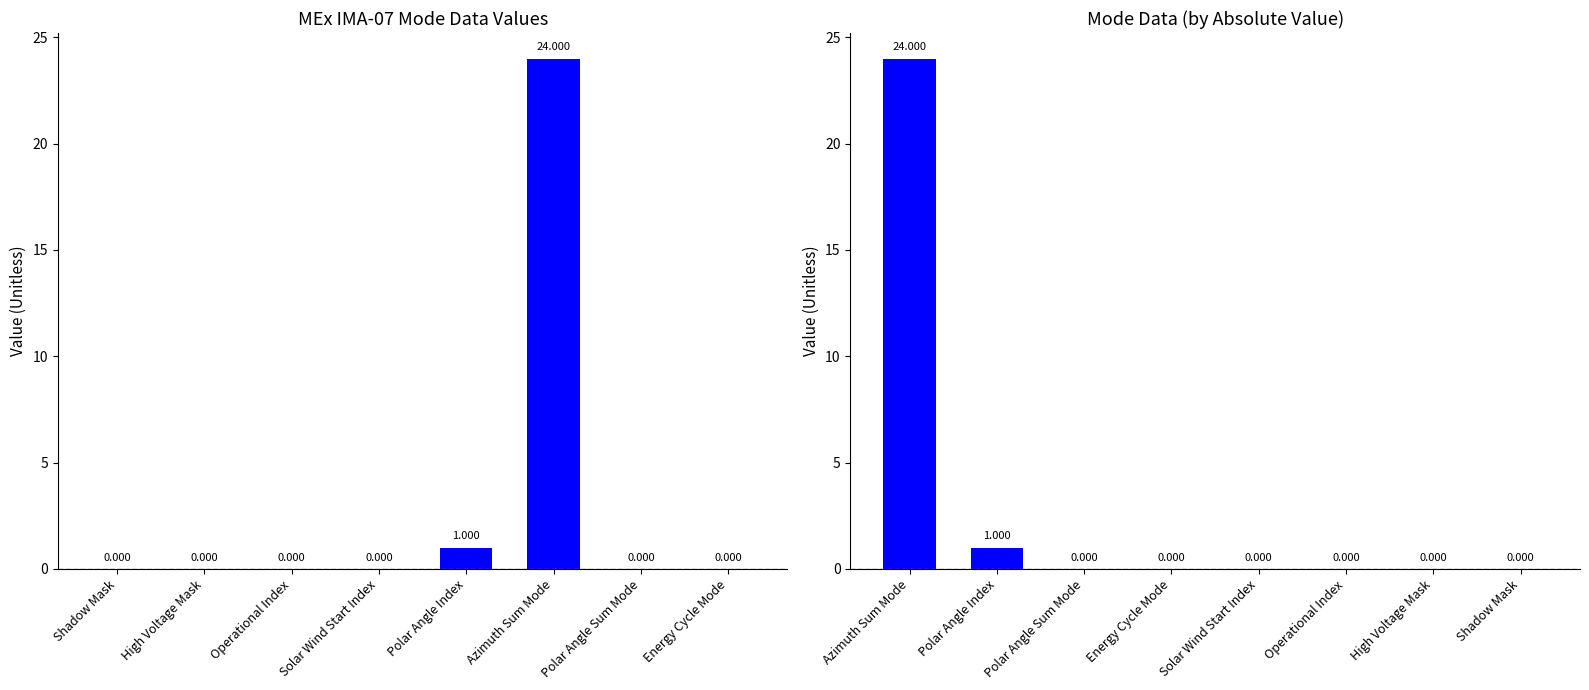

What is the difference between the second highest and minimum values in the Mode Data Values series?

1